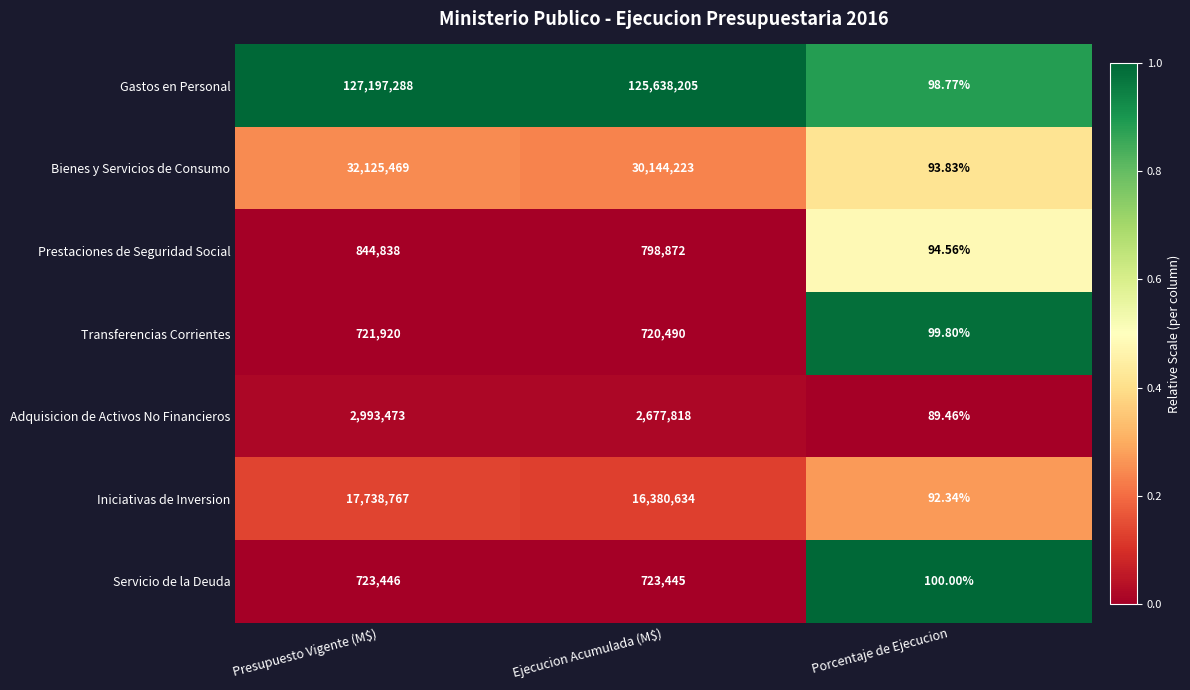

What is the difference between the highest and lowest values at Porcentaje de Ejecucion?

10.5